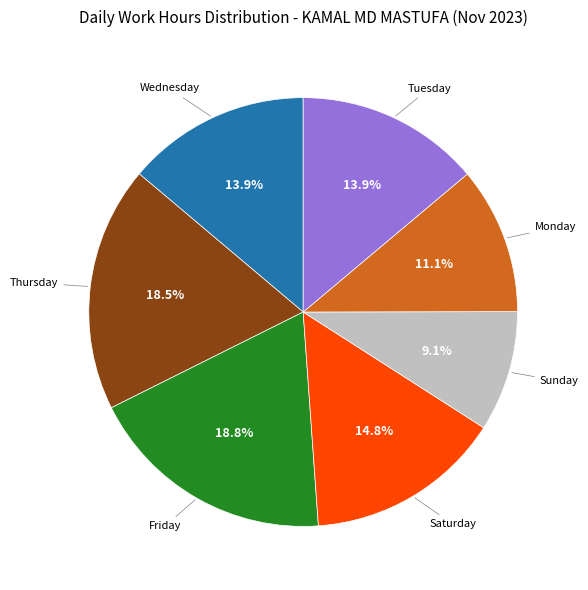

Is there any slice that represents more than half of the pie?

No